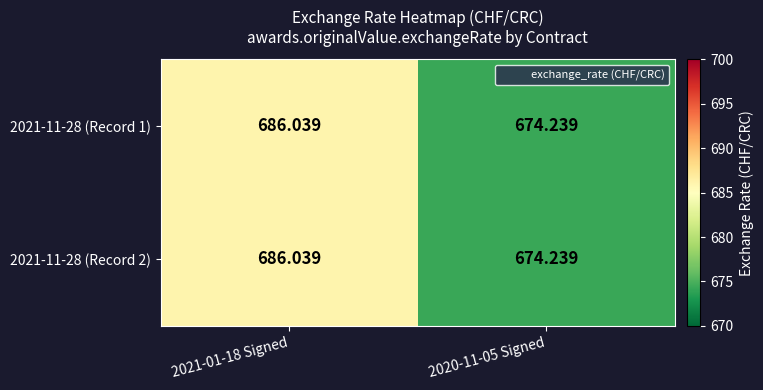

At which category is the sum across all series the highest?

2021-01-18 Signed